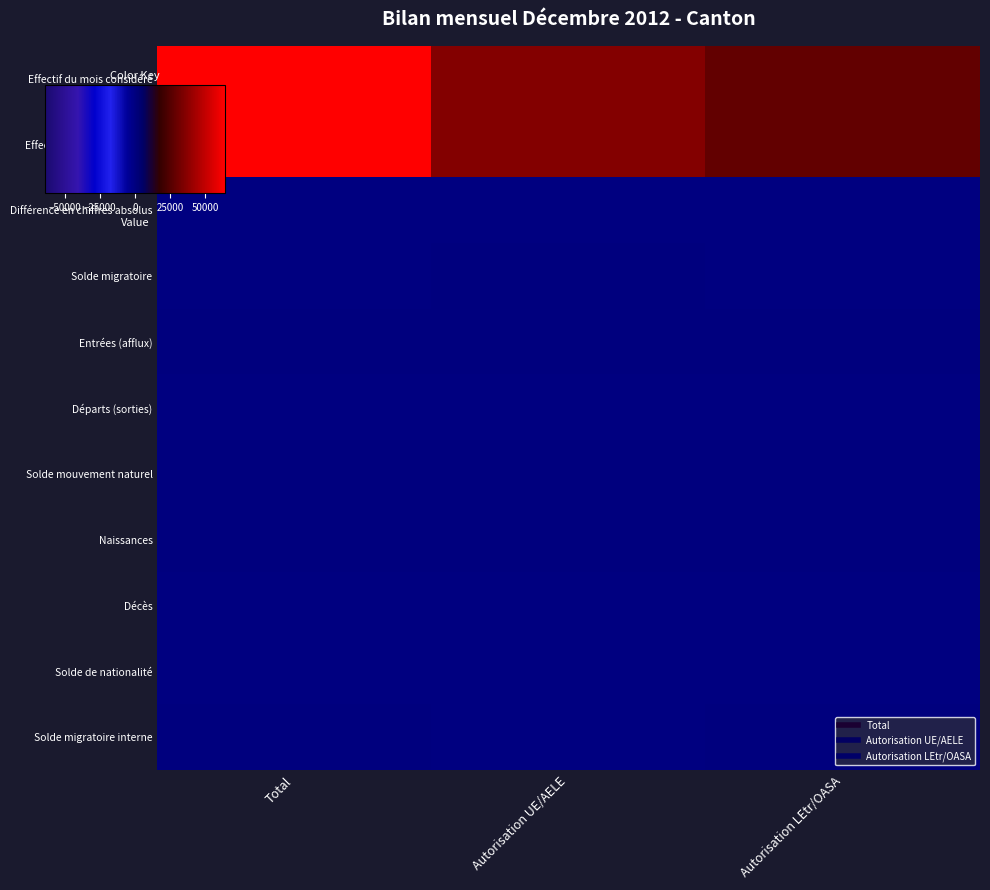

Which series changed the most between Autorisation UE/AELE and Autorisation LEtr/OASA?

Effectif du mois considéré